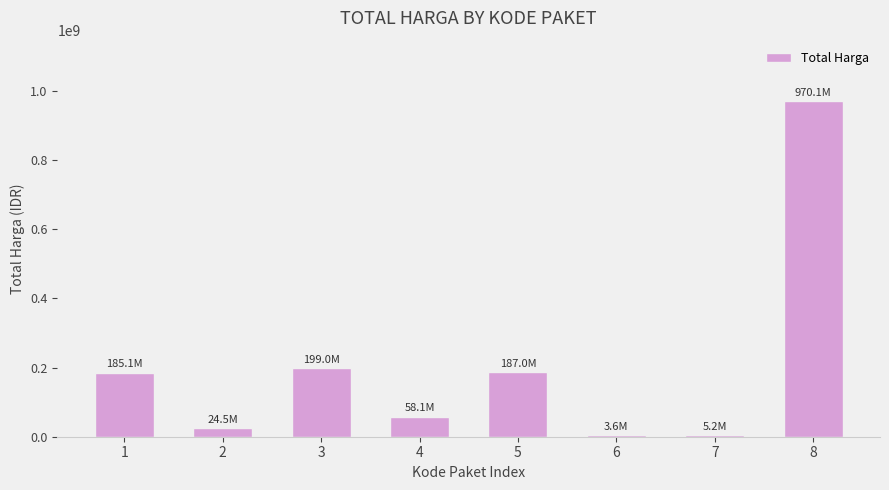

What is the sum of all values?

1632589200